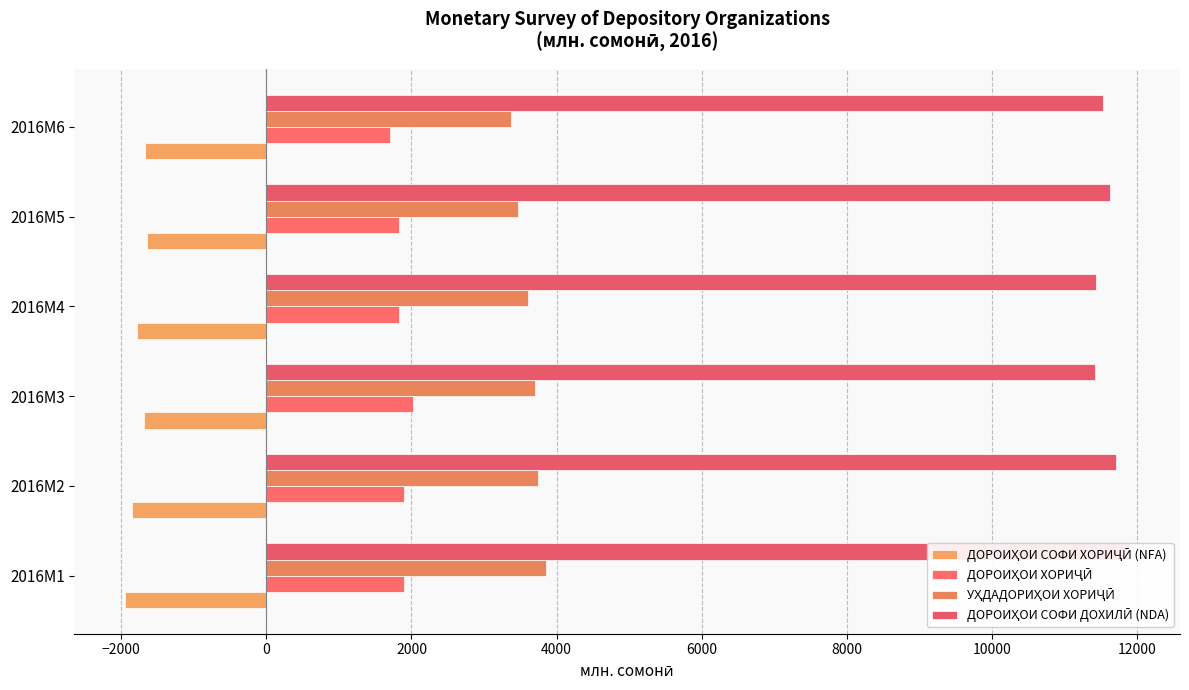

What is the value of the ДОРОИҲОИ СОФИ ХОРИҶӢ (NFA) bar at the 2nd from the left?

-1850.1